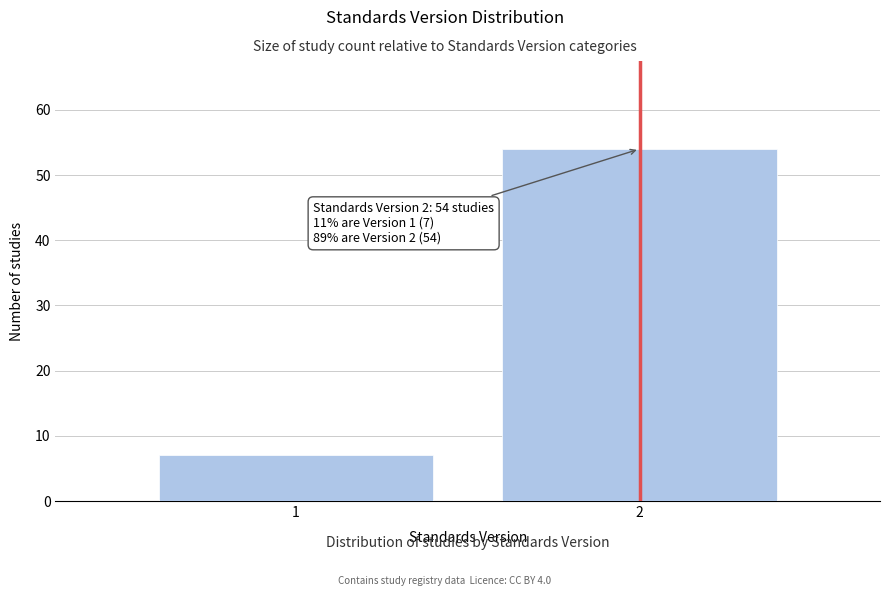

Reading left to right, extract all data points from this chart.

1=7	2=54